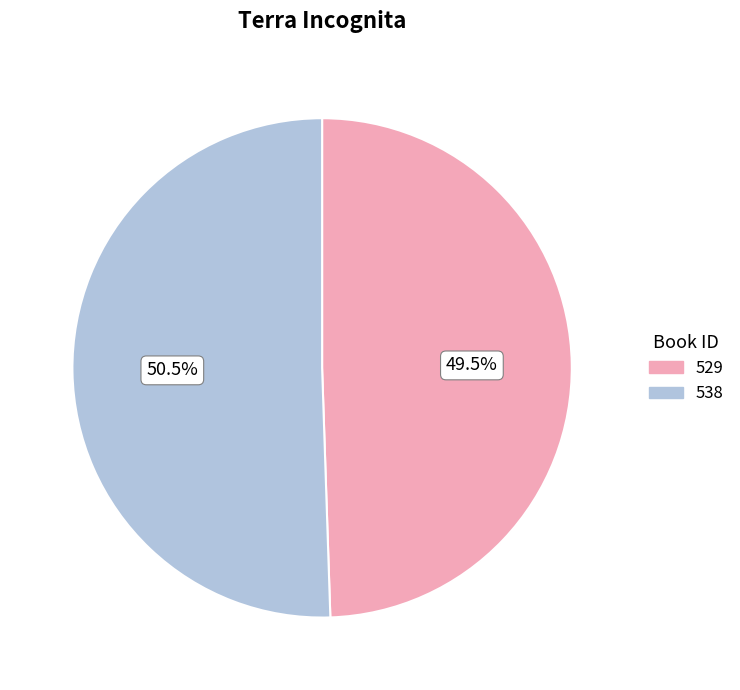

Count the number of slices in the pie.

2